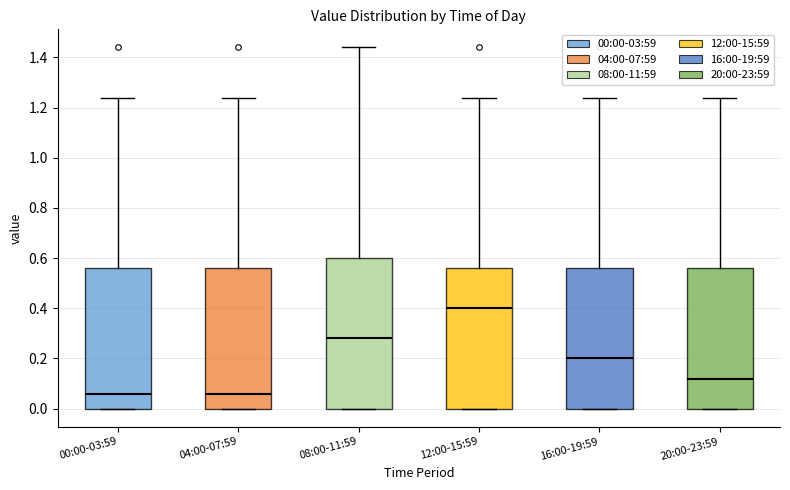

Reading left to right, read every box against the y-axis: the position of its median line, the range the box covers, and the ends of its whiskers. The values are not printed on the chart, so give them approximately, as read against the axis.

00:00-03:59: median 0.06, box 0.00 to 0.56, whiskers 0.00 to 1.24
04:00-07:59: median 0.06, box 0.00 to 0.56, whiskers 0.00 to 1.24
08:00-11:59: median 0.28, box 0.00 to 0.60, whiskers 0.00 to 1.44
12:00-15:59: median 0.40, box 0.00 to 0.56, whiskers 0.00 to 1.24
16:00-19:59: median 0.20, box 0.00 to 0.56, whiskers 0.00 to 1.24
20:00-23:59: median 0.12, box 0.00 to 0.56, whiskers 0.00 to 1.24